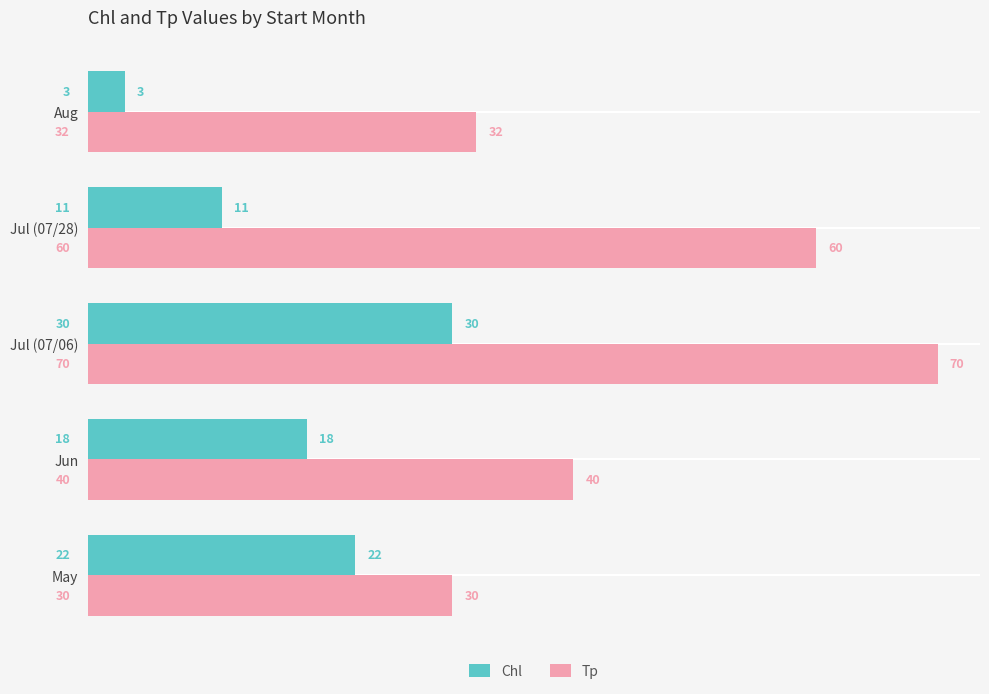

At which label is Tp closest to 50?

Jun